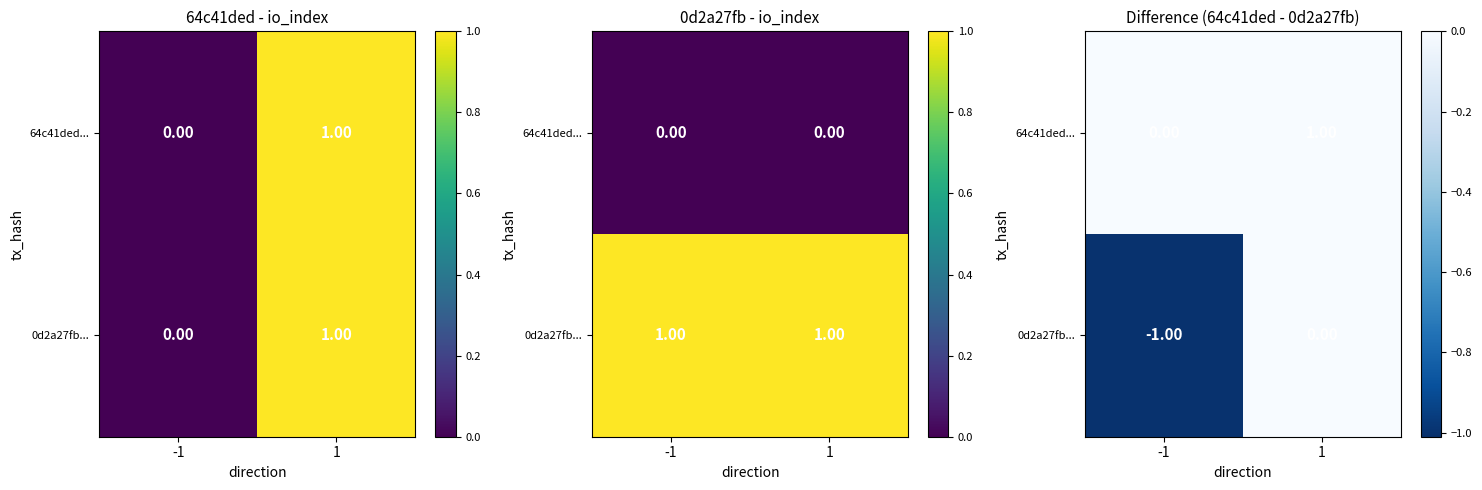

How many data points does each series have?

2